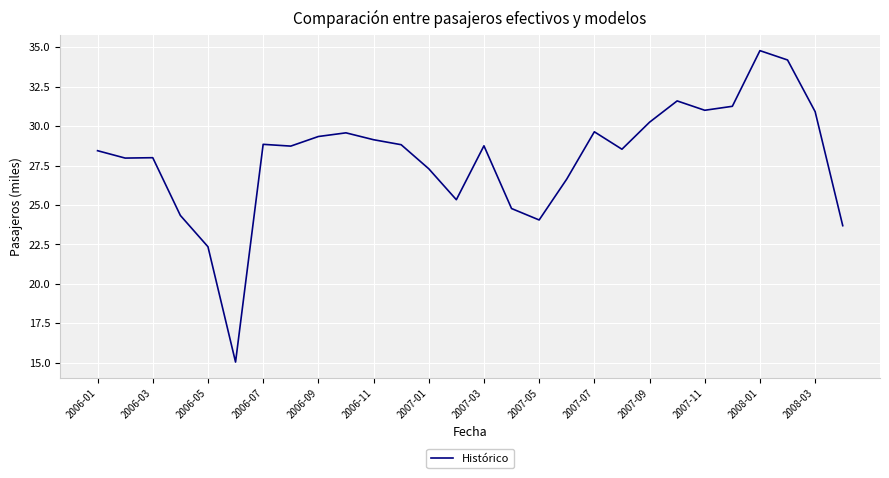

How many series are shown in this chart?

1